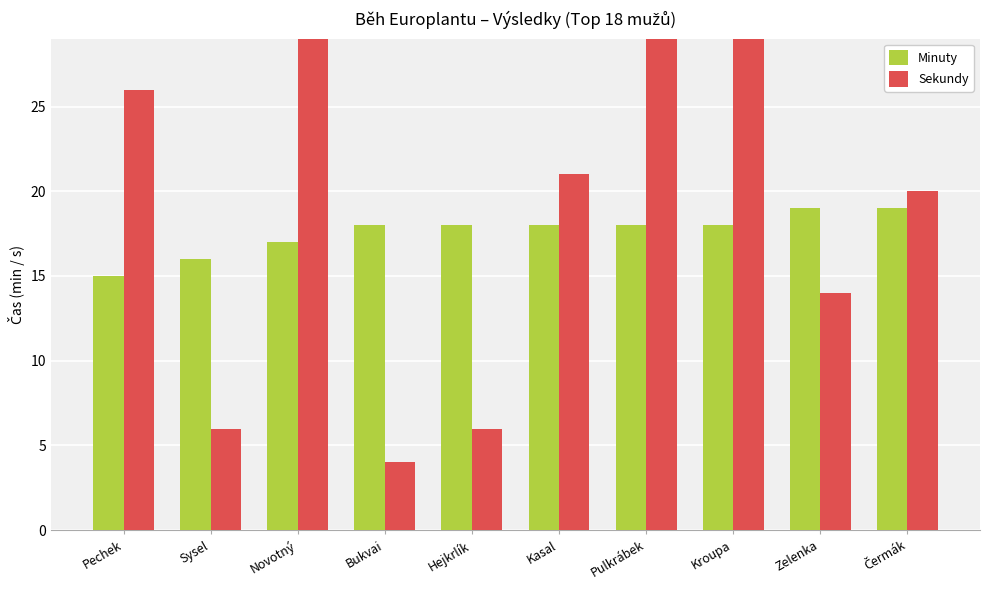

Reading right to left, transcribe all the data shown in this chart.

Minuty: 19	19	18	18	18	18	18	17	16	15
Sekundy: 20	14	48	38	21	6	4	30	6	26